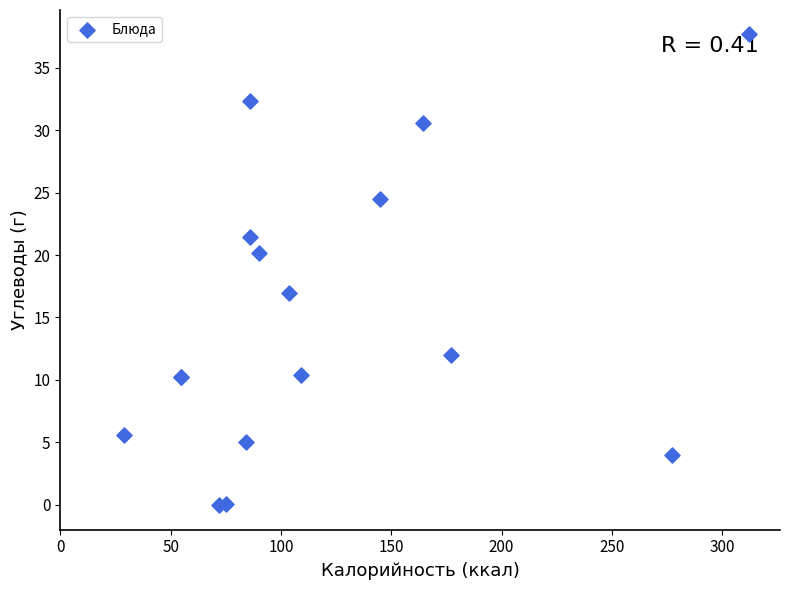

What Y value in the scatter plot is closest to 18?

17.0